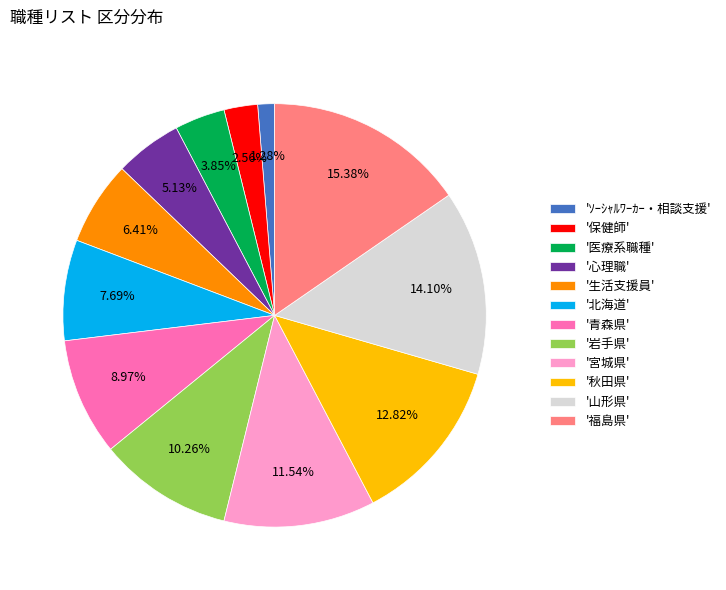

Is '医療系職種' the majority of the pie?

No